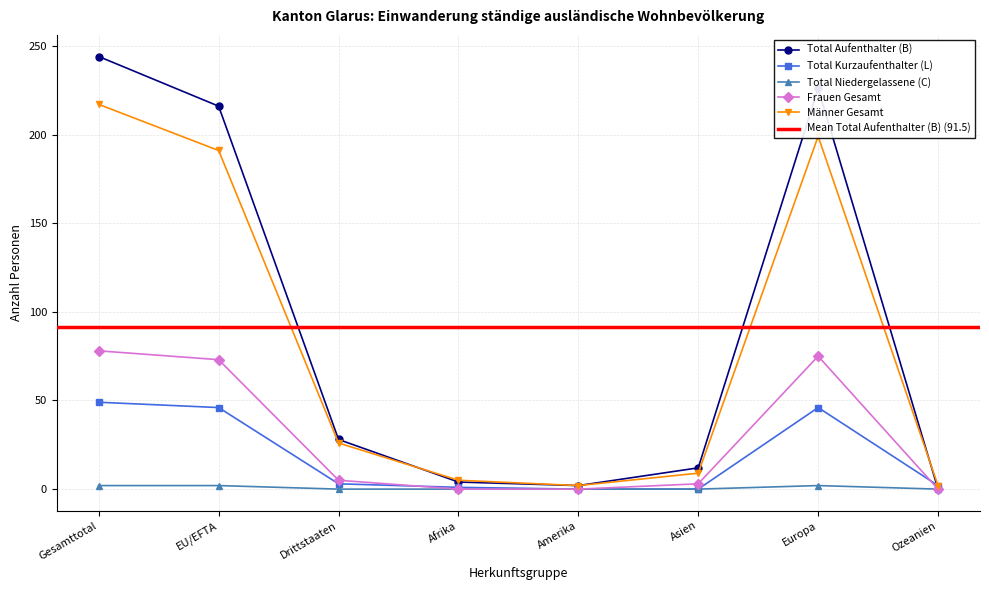

Is it true that Total Kurzaufenthalter (L) equals 3 at Ozeanien?

False